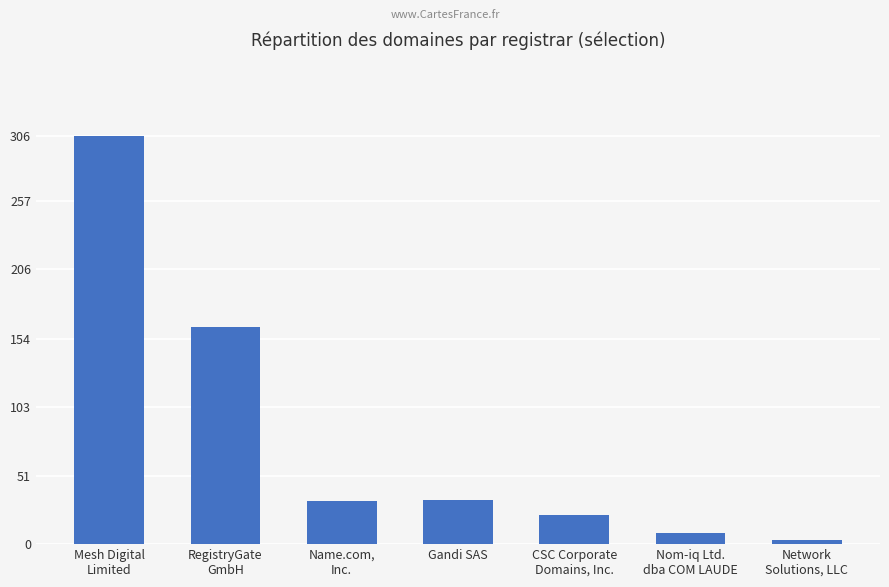

What is the label of the 2nd bar from the left?

RegistryGate
GmbH